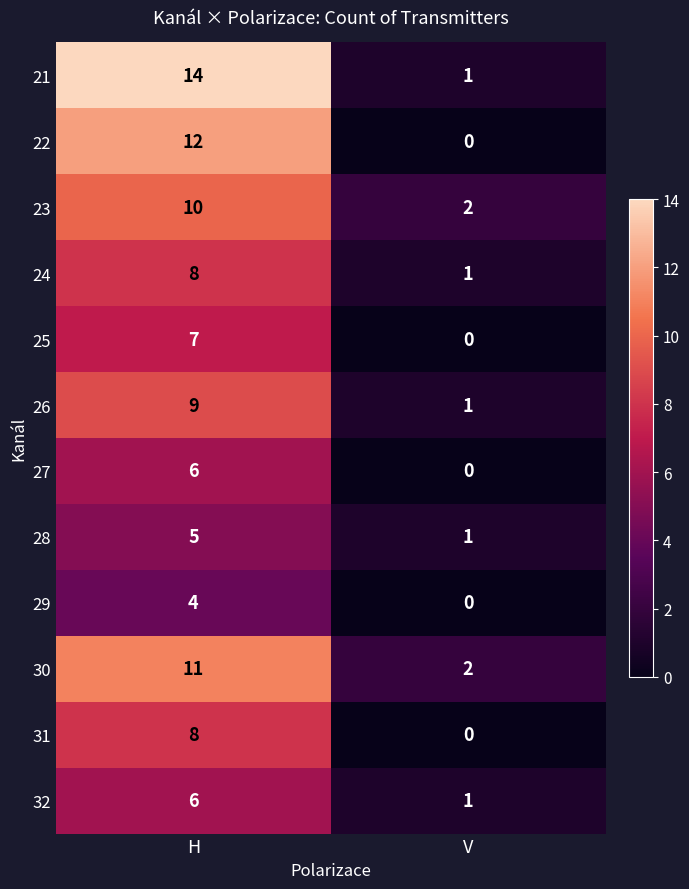

What is the spread (max minus min) of values at V?

2